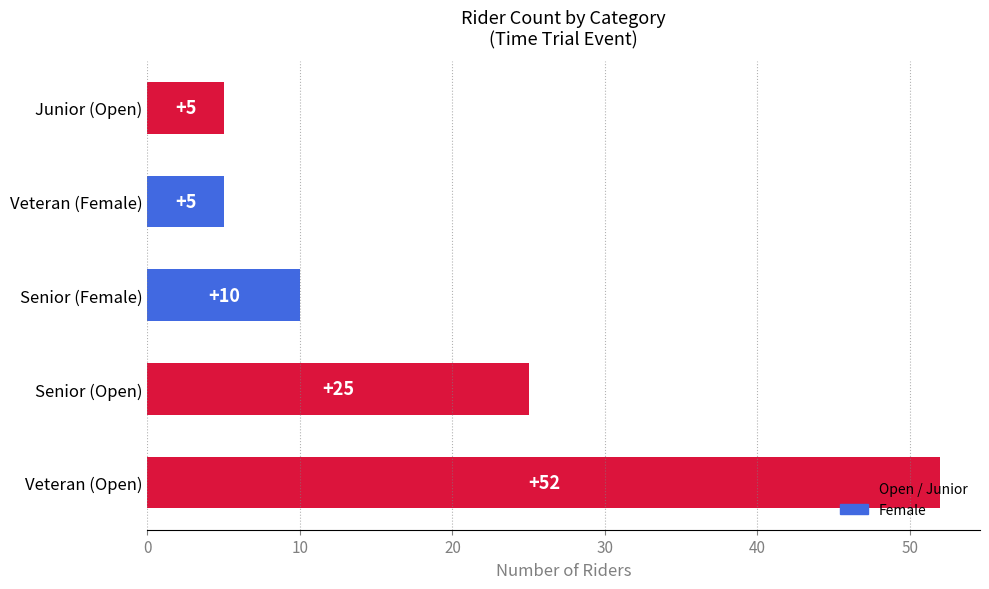

How many values are between 5 and 25?

4